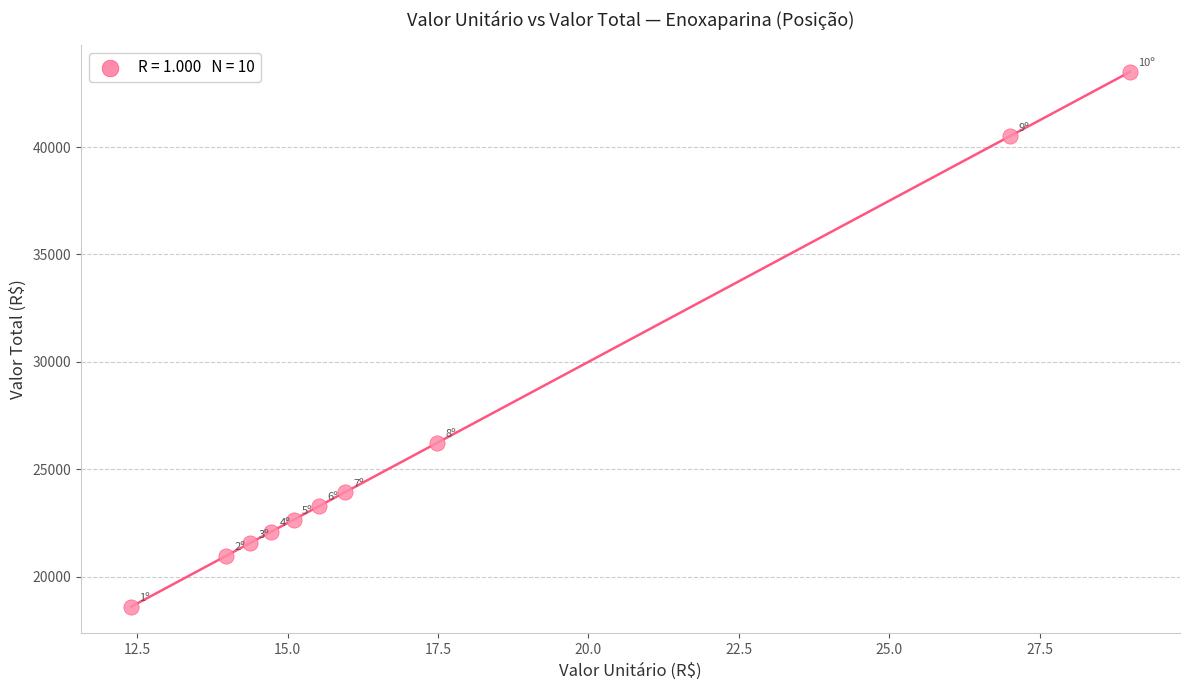

What is the range of Y values (max minus min)?

24900.0